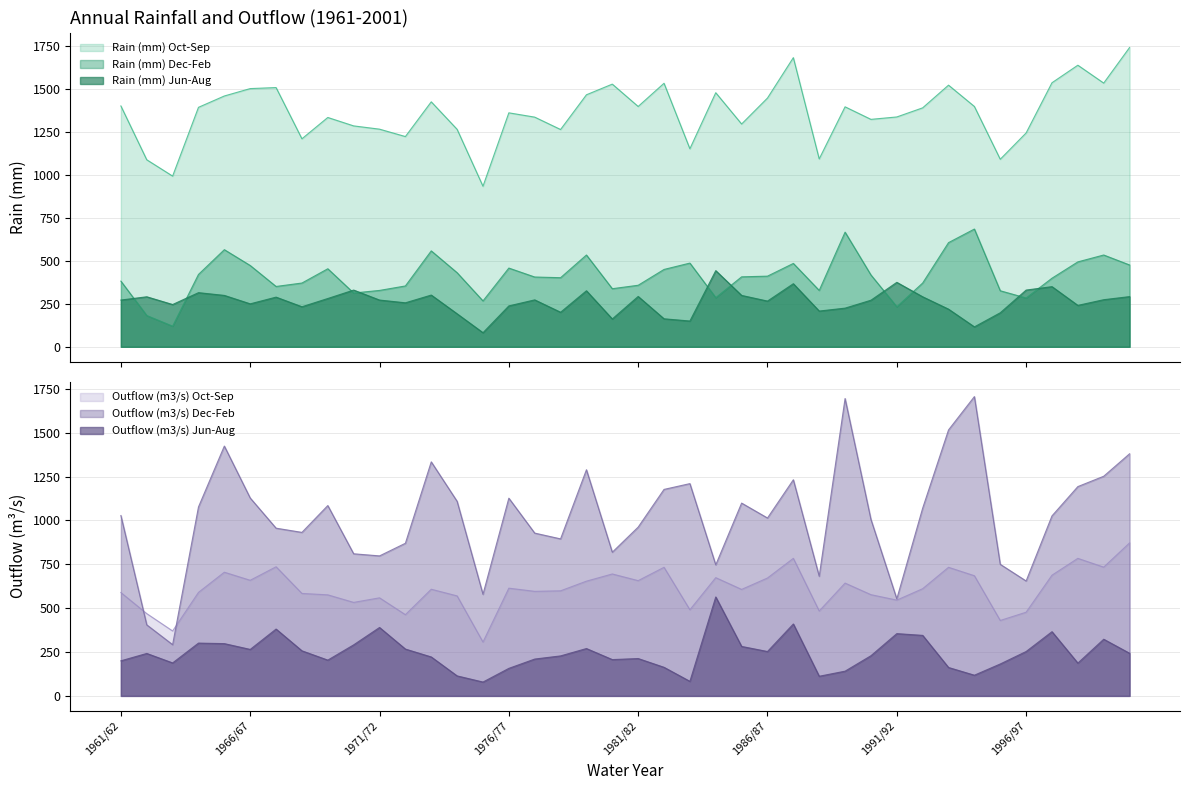

Reading left to right, extract all data points from this chart.

Rain (mm) Oct-Sep: 1401	1088	993	1393	1459	1502	1508	1210	1334	1285	1266	1223	1425	1265	934	1361	1336	1264	1466	1528	1398	1533	1152	1478	1296	1447	1682	1093	1396	1323	1337	1390	1522	1398	1091	1244	1536	1638	1534	1741
Rain (mm) Dec-Feb: 382	182	120	421	565	473	351	371	454	313	328	354	558	431	267	458	406	402	534	338	358	450	487	286	407	411	485	328	667	418	233	371	606	685	326	284	399	494	534	476
Rain (mm) Jun-Aug: 272	291	246	315	299	250	289	233	281	330	272	256	301	192	82	238	273	201	326	162	293	163	150	443	299	266	367	208	225	271	375	291	219	116	198	330	350	241	274	292
Outflow (m3/s) Oct-Sep: 589	469	370	590	705	659	736	584	576	533	559	463	608	570	307	614	596	599	654	695	657	733	491	674	607	672	784	484	643	577	546	611	733	685	430	477	688	784	734	872
Outflow (m3/s) Dec-Feb: 1028	405	292	1077	1424	1128	956	932	1085	810	798	870	1334	1109	579	1127	928	895	1289	819	962	1177	1210	747	1099	1014	1232	682	1695	1006	553	1070	1516	1706	750	655	1026	1193	1252	1380
Outflow (m3/s) Jun-Aug: 200	242	188	301	298	265	381	257	204	291	390	267	222	114	79	157	210	228	270	207	213	163	83	564	282	253	410	112	141	229	355	345	162	118	182	253	366	187	323	243